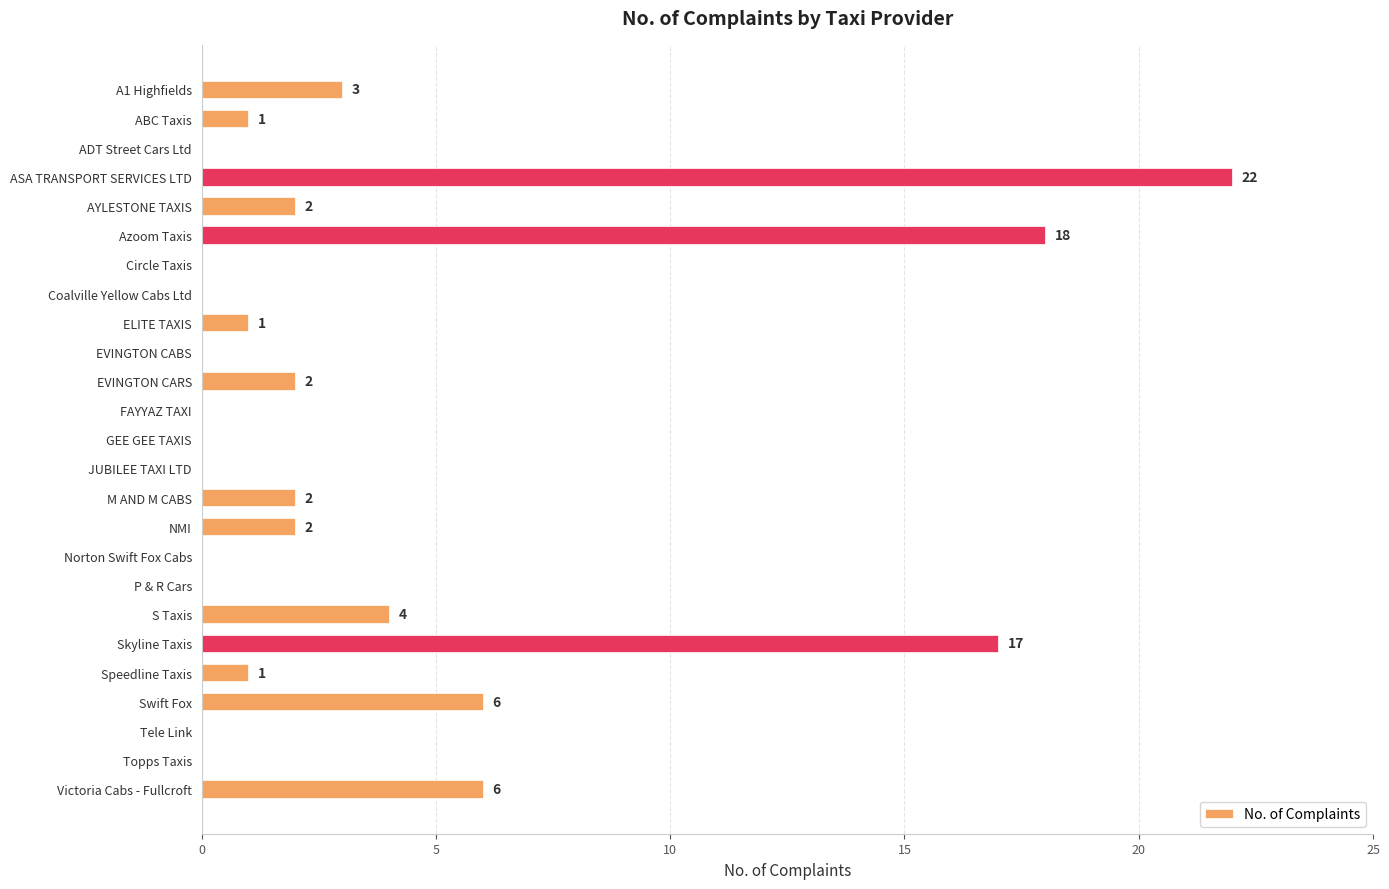

How many values are above zero?

14